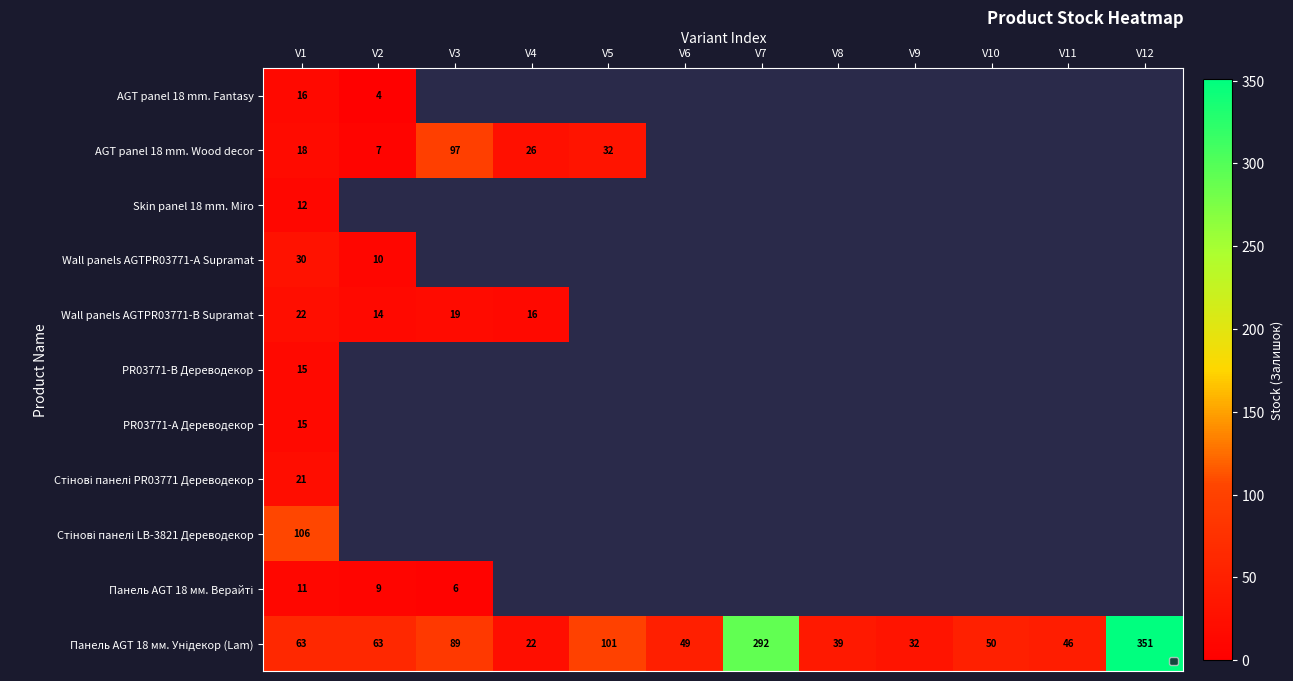

Is the value of Панель AGT 18 мм. Унідекор (Lam) at V8 greater than the value of Wall panels AGTPR03771-B Supramat at V4?

Yes